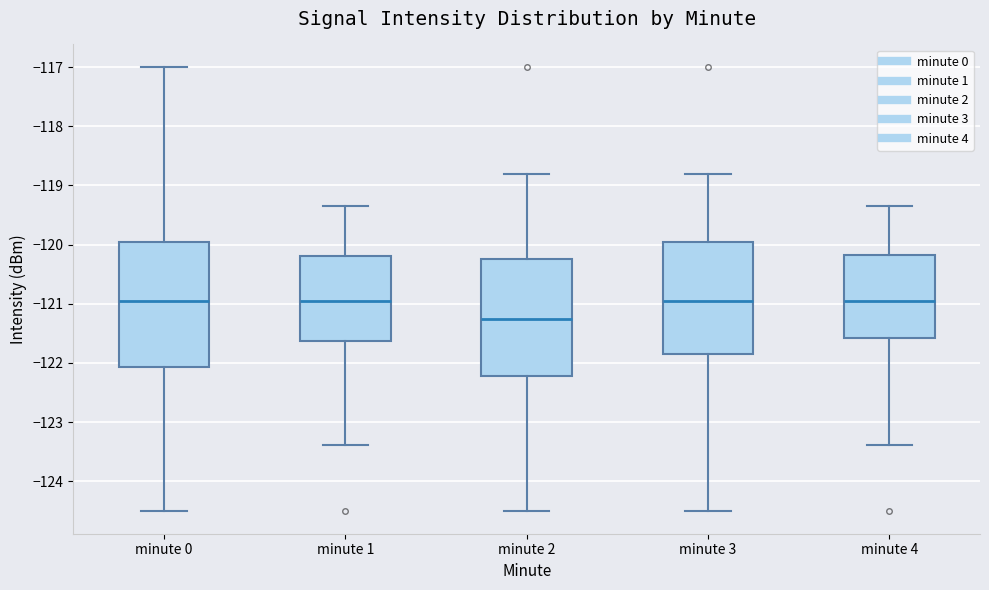

Reading left to right, read every box against the y-axis: the position of its median line, the range the box covers, and the ends of its whiskers. The values are not printed on the chart, so give them approximately, as read against the axis.

minute 0: median -120.9, box -122.1 to -120.0, whiskers -124.5 to -117.0
minute 1: median -121.0, box -121.6 to -120.2, whiskers -123.4 to -119.3
minute 2: median -121.3, box -122.2 to -120.2, whiskers -124.5 to -118.8
minute 3: median -120.9, box -121.8 to -120.0, whiskers -124.5 to -118.8
minute 4: median -120.9, box -121.6 to -120.2, whiskers -123.4 to -119.3